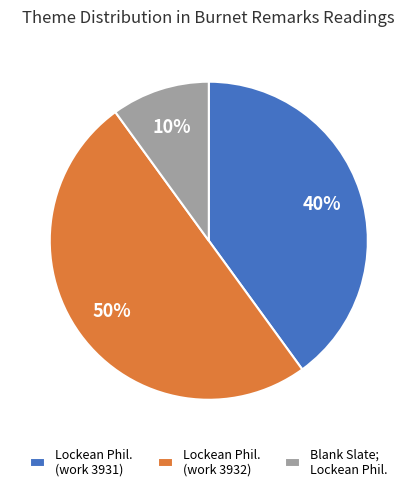

Is the sum of Lockean Phil. (work 3931) and Lockean Phil. (work 3932) greater than half?

Yes